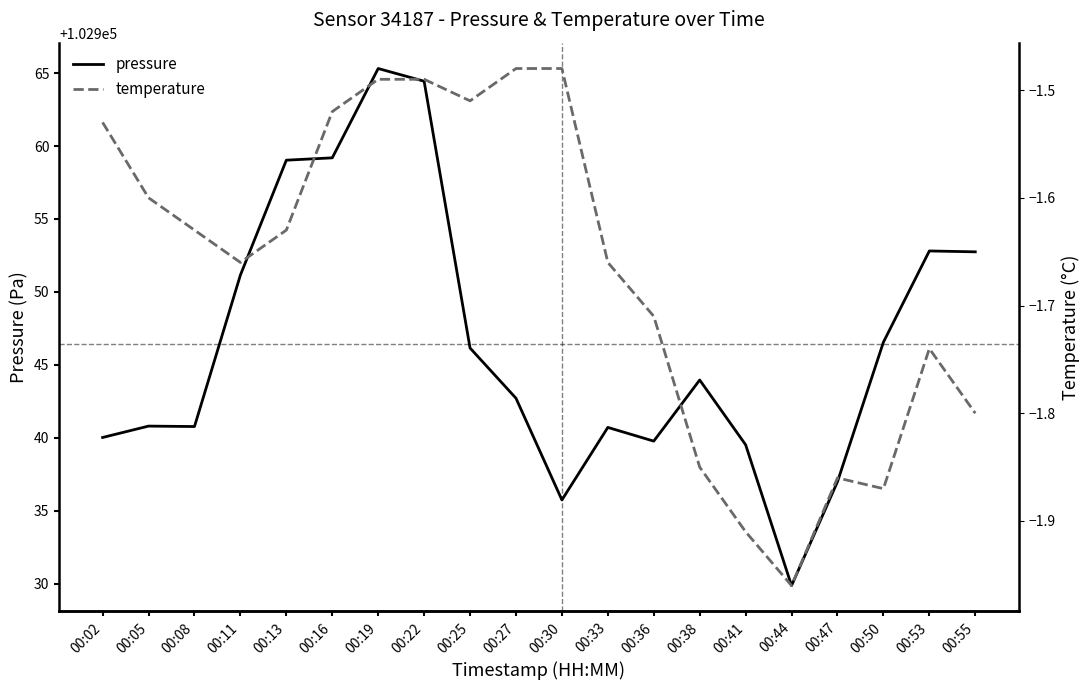

The value of temperature at 00:19 is -0.4. True or false?

False